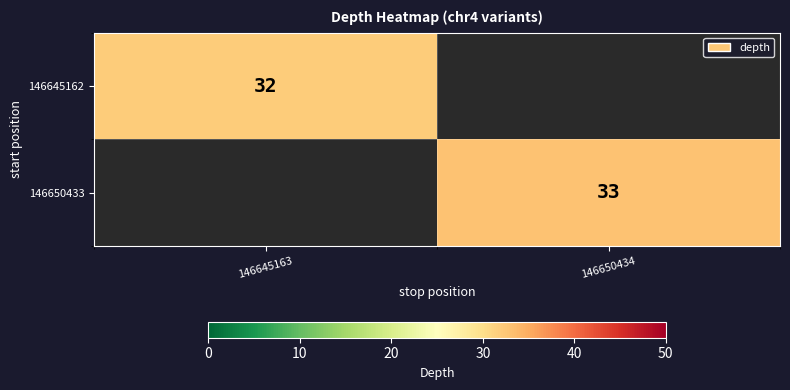

The value of 146645162 at 146645163 is 32. True or false?

True